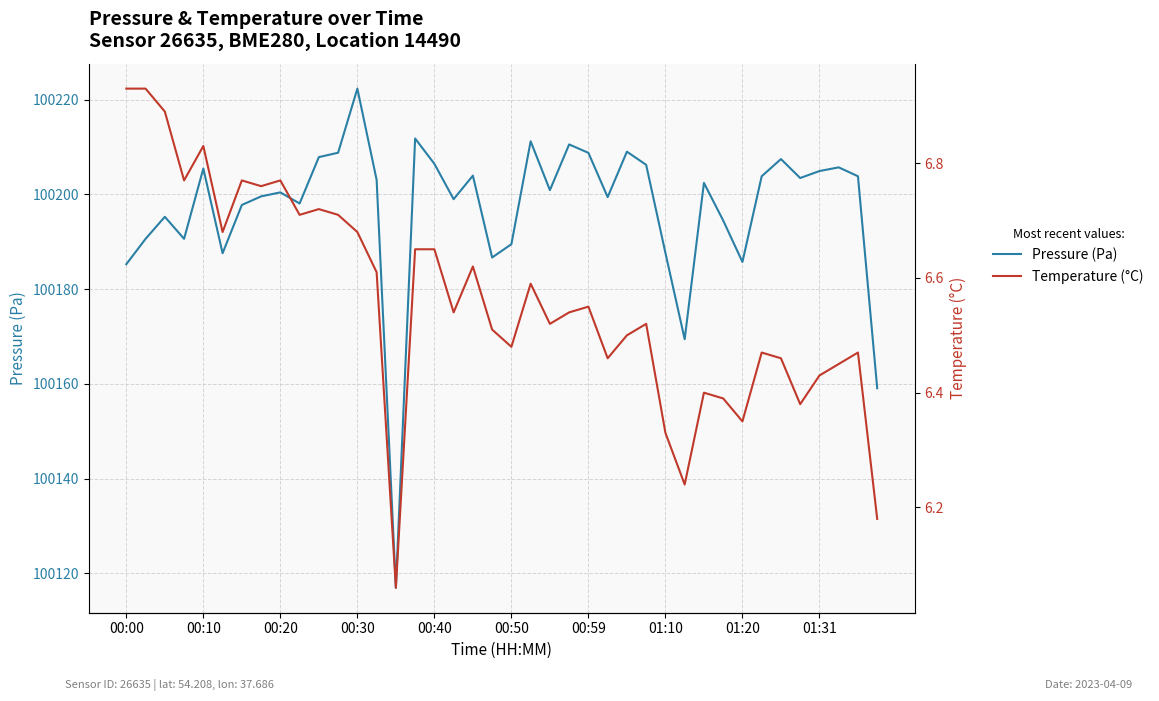

What value does the Pressure (Pa) series have at 33?

100203.8